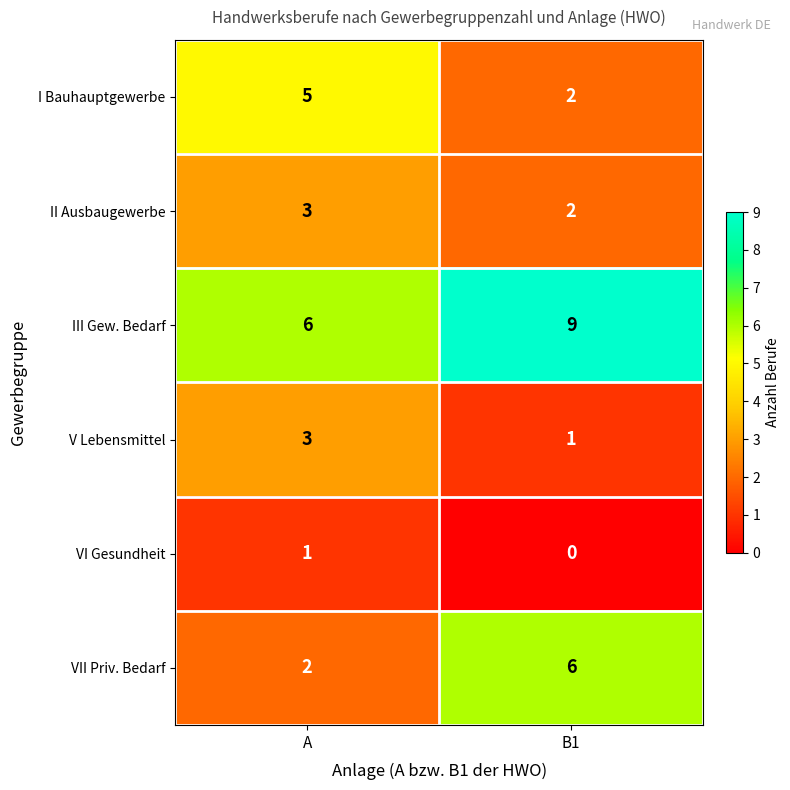

At how many categories does at least one series exceed 4?

2